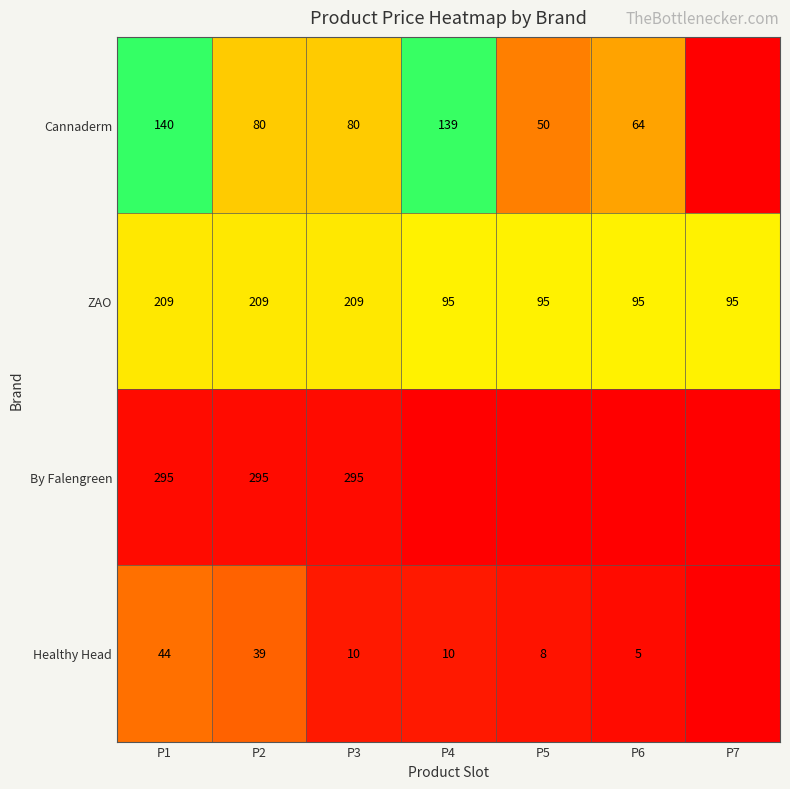

Count the ZAO values in the range 95 to 209.

7